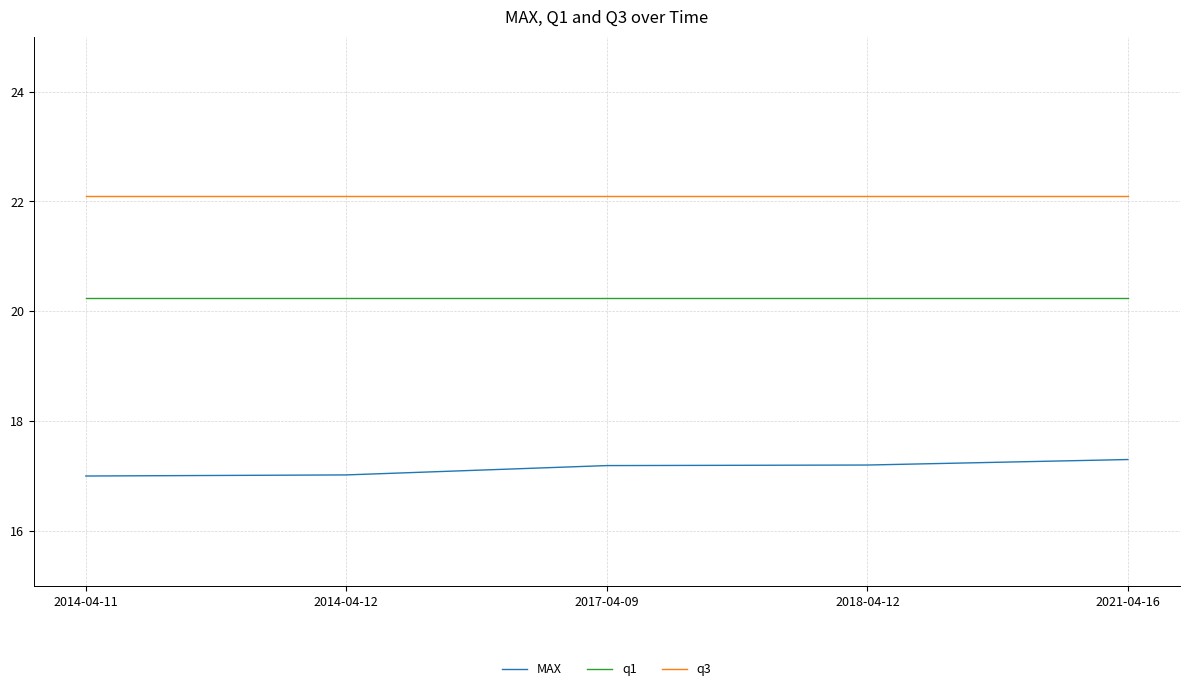

What is the smallest value displayed?

17.0